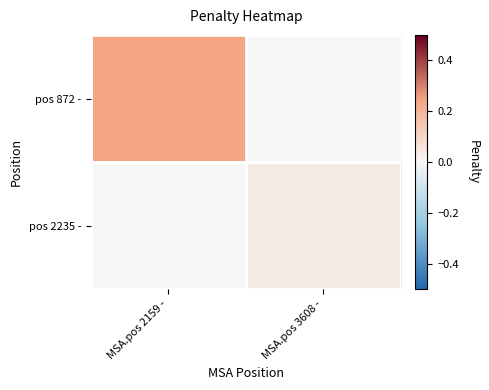

Reading right to left, what are all the values shown in this chart?

pos 872 -: MSA.pos 3608 -=0.0	MSA.pos 2159 -=0.2
pos 2235 -: MSA.pos 3608 -=0.0	MSA.pos 2159 -=0.0